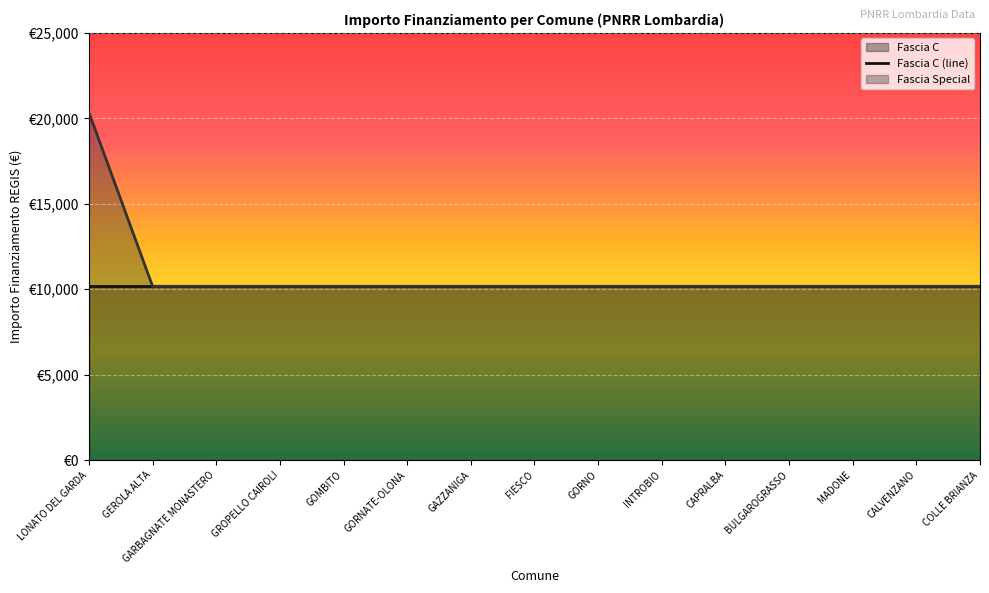

True or false: the data has more than 1 interior local peaks.

False